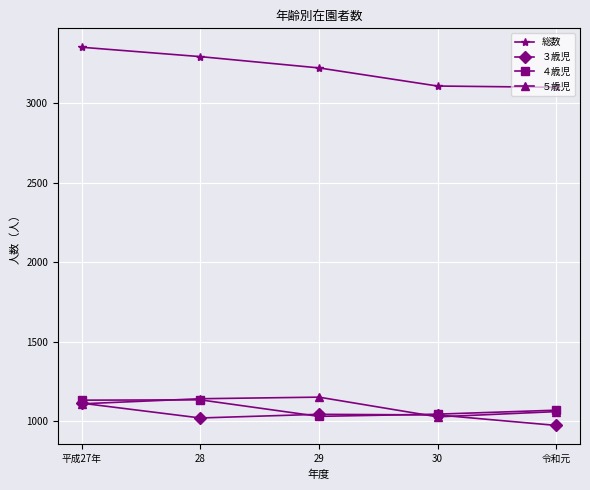

Where is 総数 nearest to the value 3225?

29